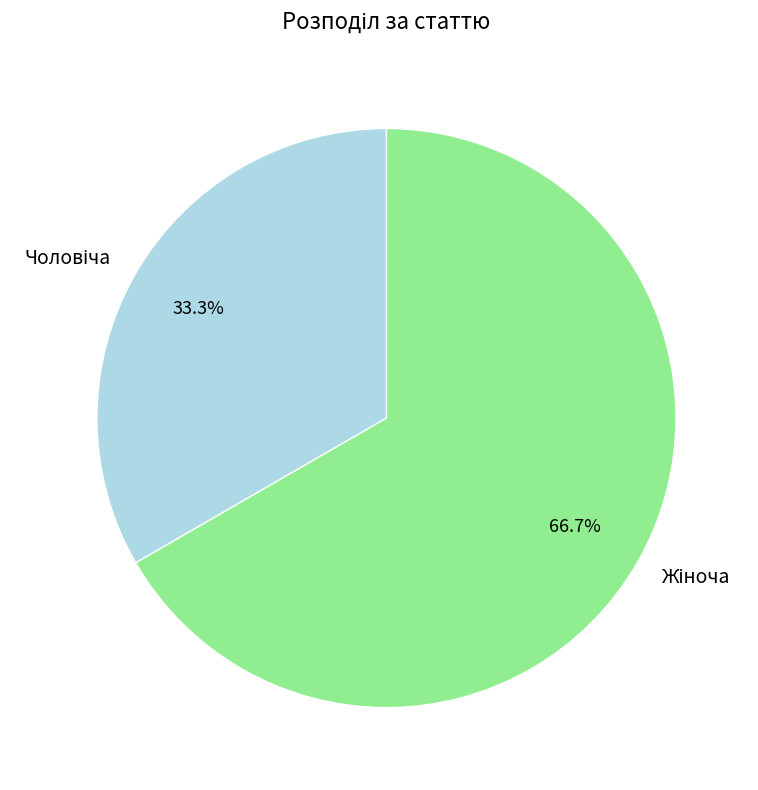

Is there a majority slice in this chart?

Yes